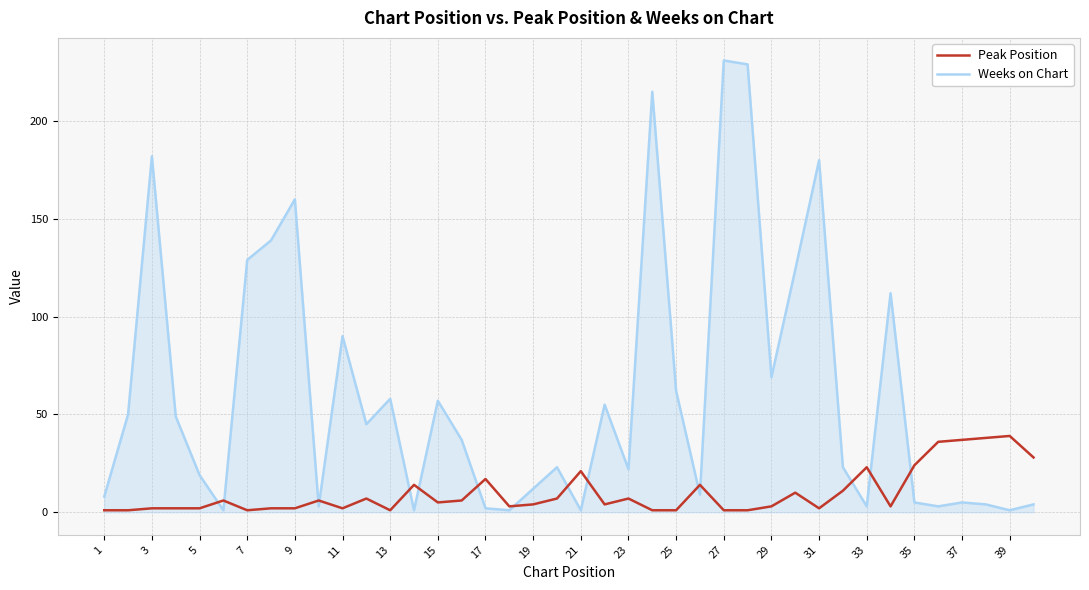

List the series in order of their overall mean, lowest first.

Peak Position, Weeks on Chart